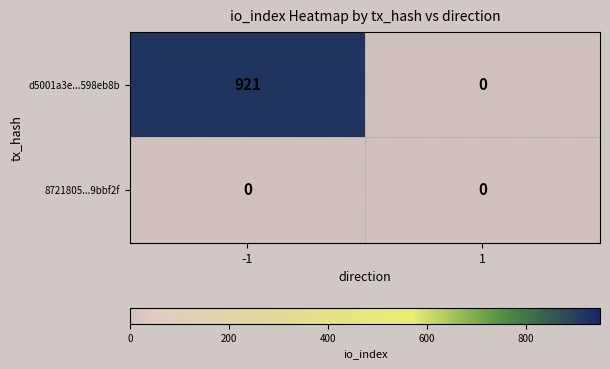

How many distinct data groups are displayed?

2